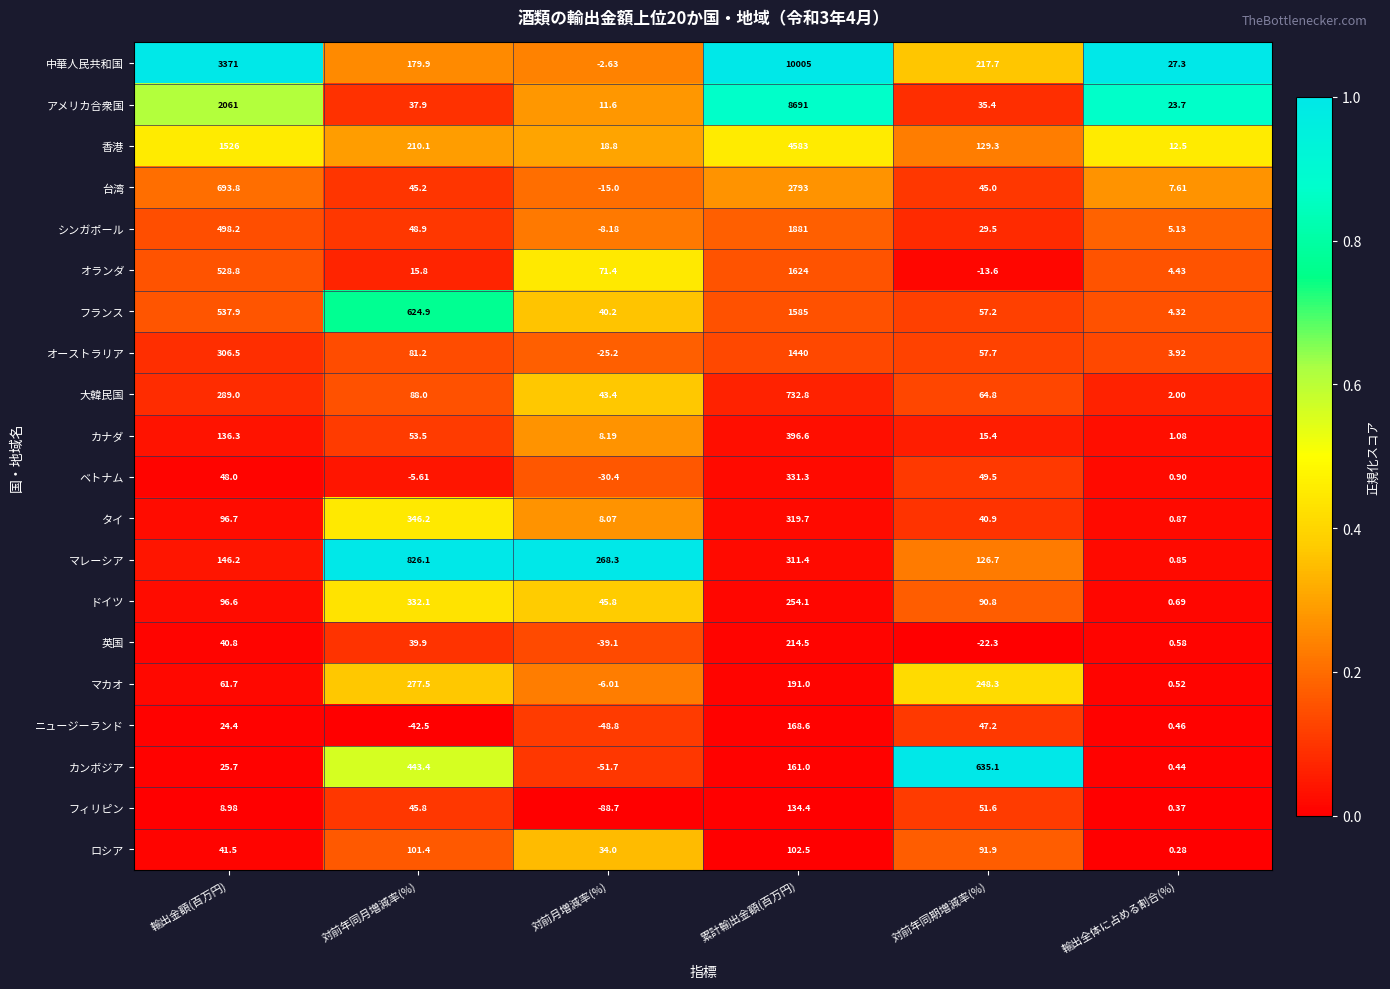

Which series has the largest range (max minus min)?

中華人民共和国